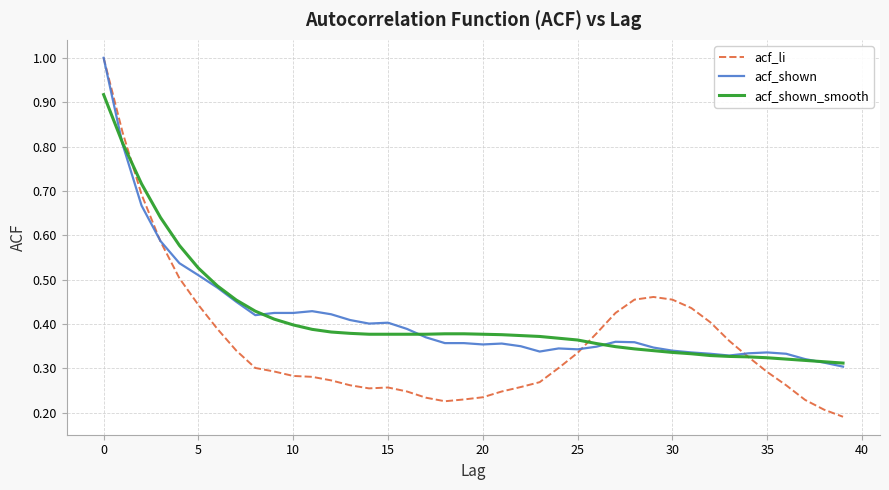

Which series has the largest range (max minus min)?

acf_li